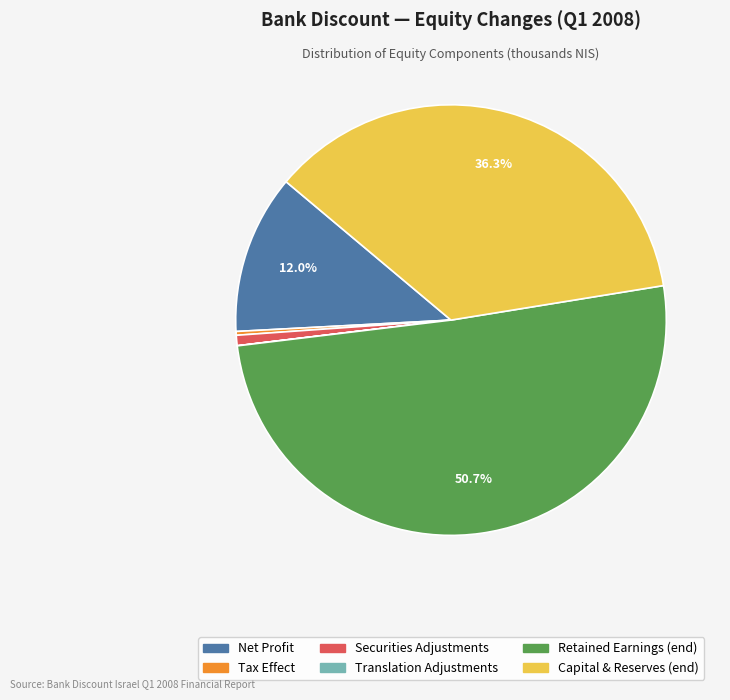

What portion of the pie excludes Capital & Reserves (end)?

63.7%